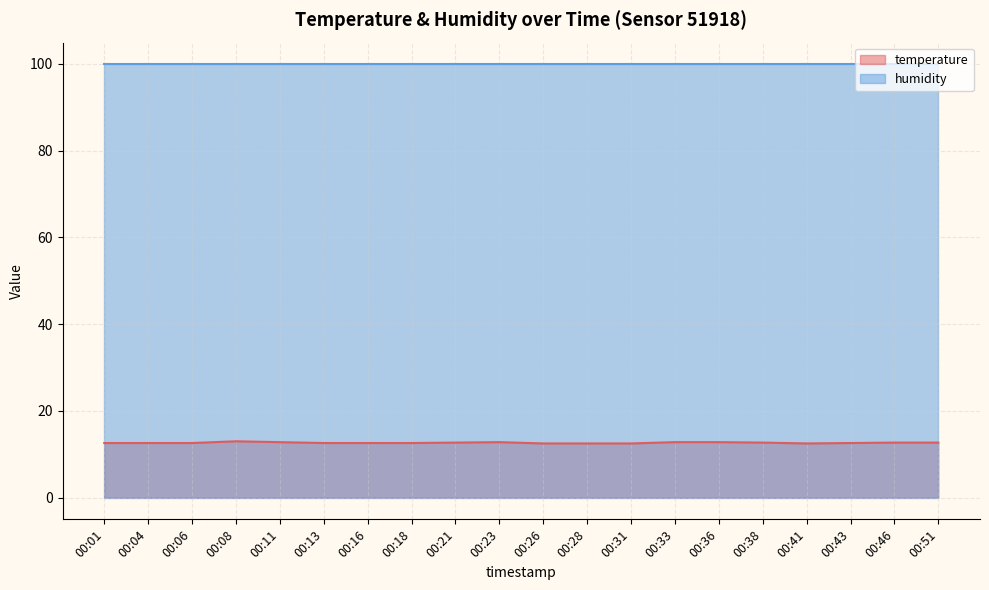

Between 00:21 and 00:43, which is larger?

00:21